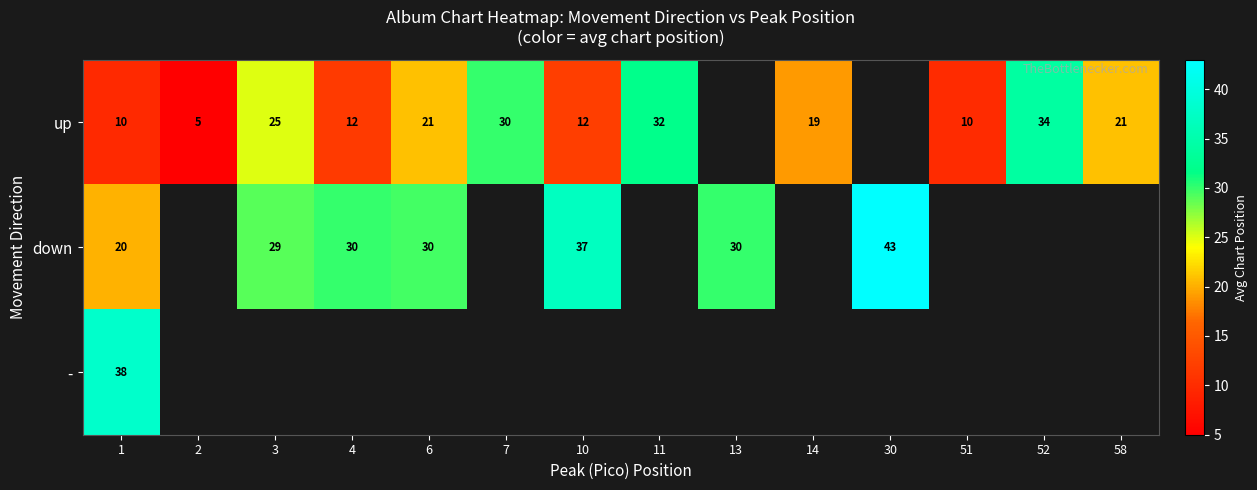

How many values in down are above zero?

7